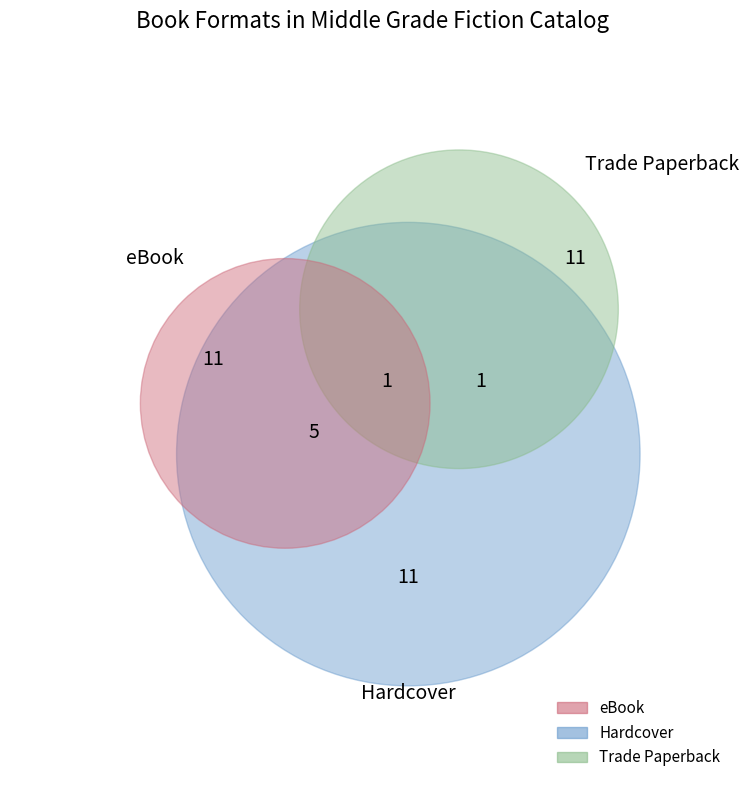

True or false: Trade Paperback accounts for 28% of the total.

True